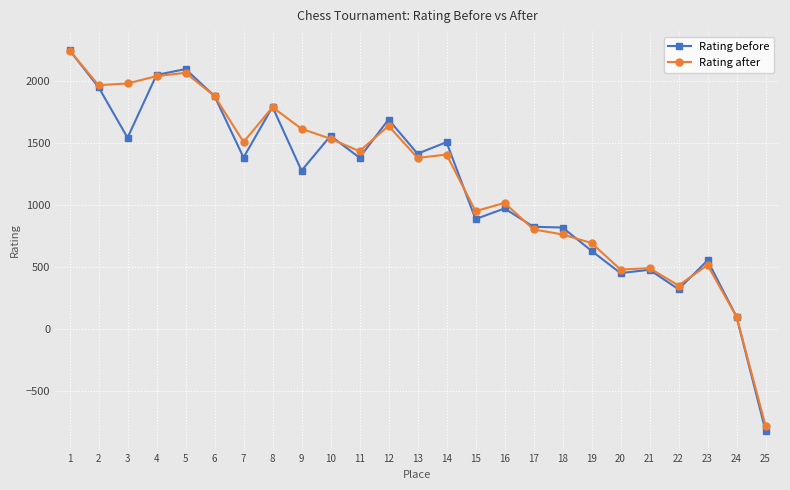

Between 11 and 25, which series saw the biggest shift?

Rating after